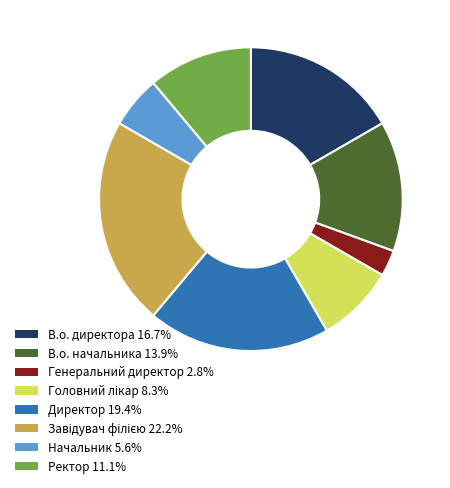

Combined, do Начальник and В.о. начальника account for over 50%?

No